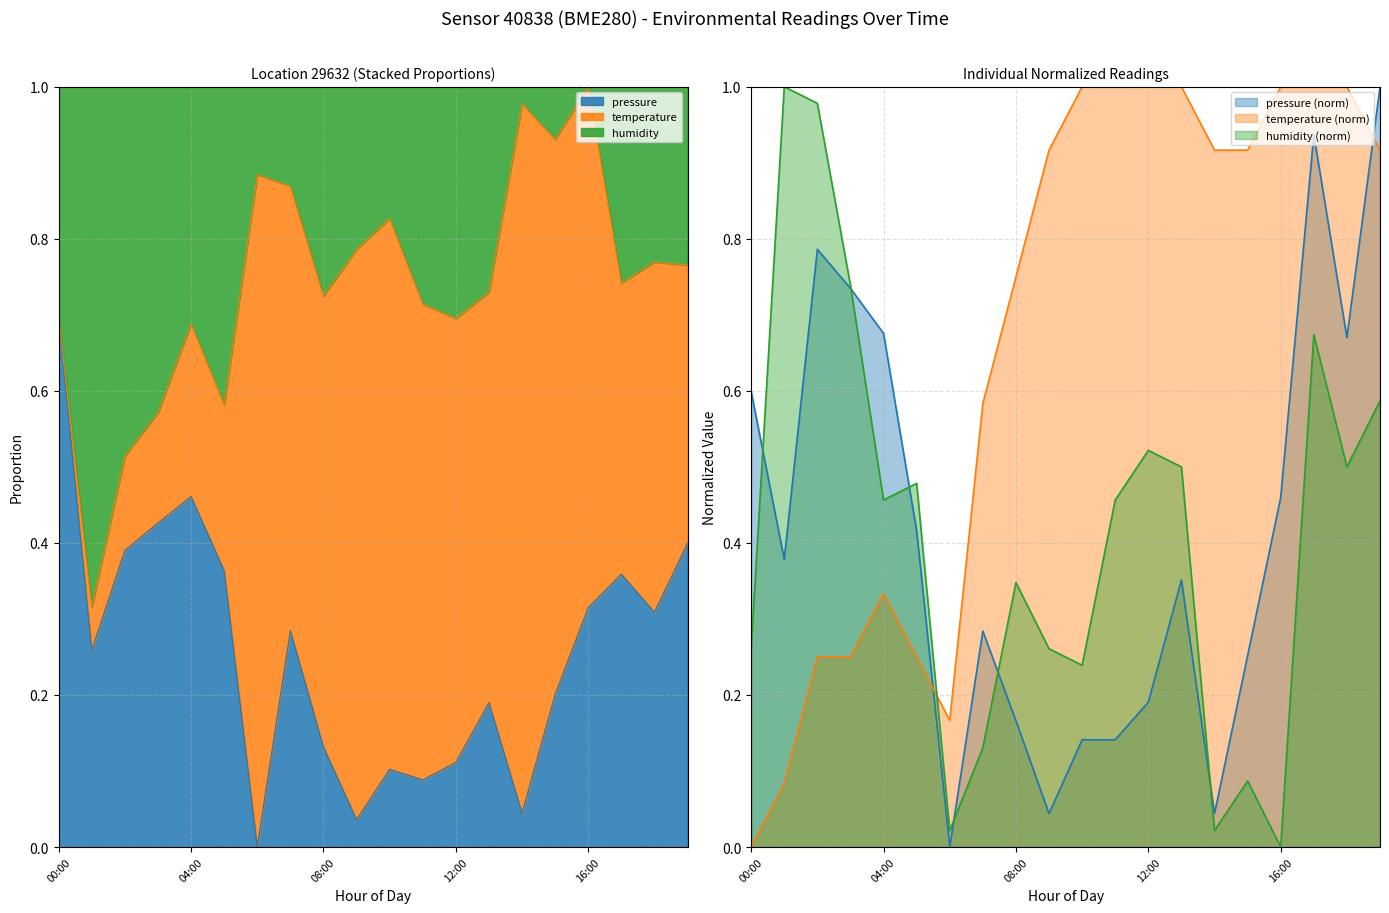

True or false: pressure has more than 0 points higher than both neighbors.

True